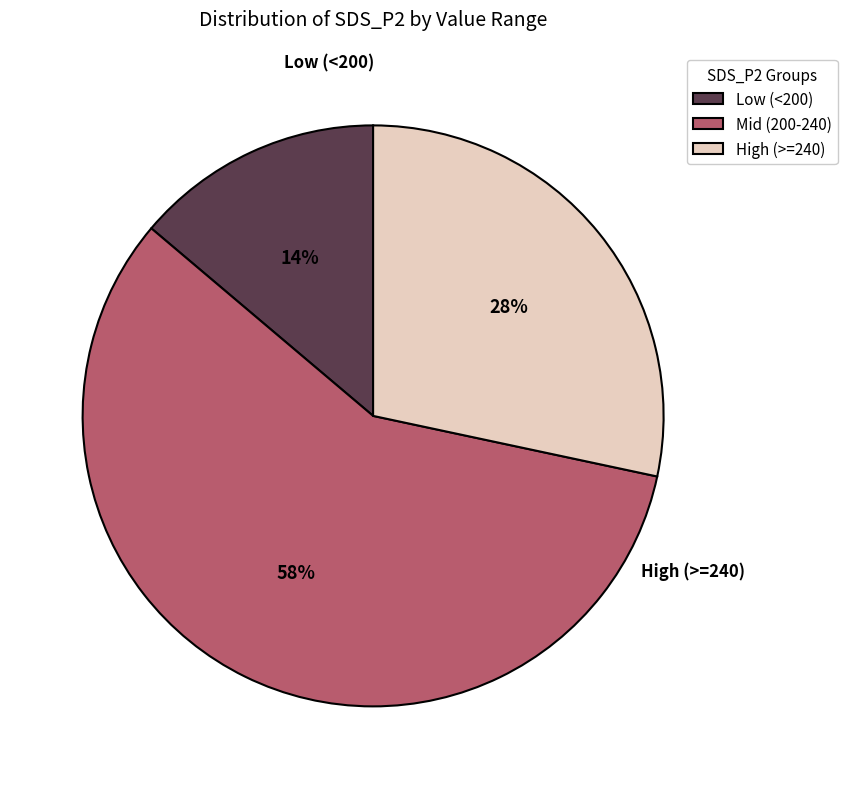

To the nearest percent, what portion does Mid (200-240) represent?

58%